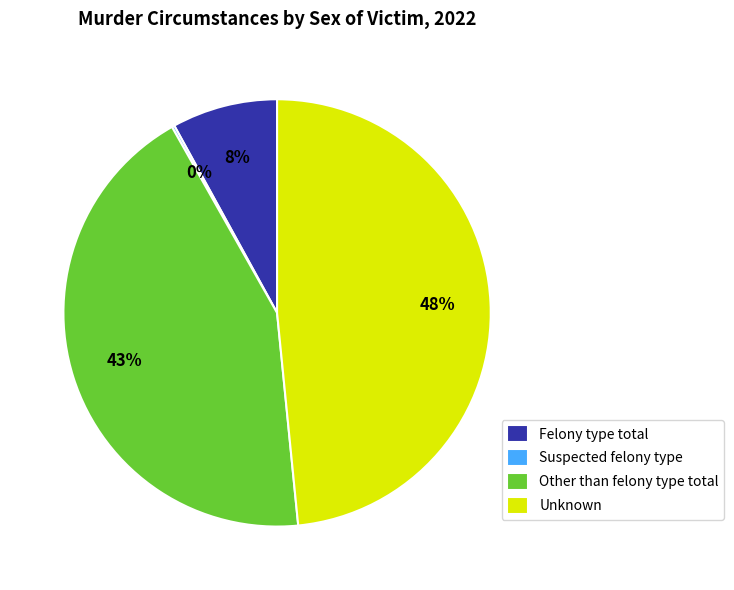

Is the sum of Unknown and Felony type total greater than half?

Yes